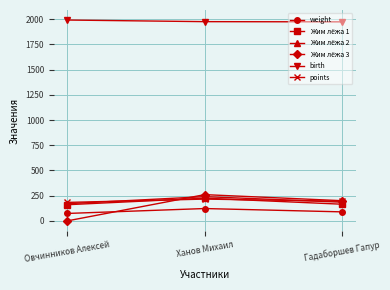

What is the spread (max minus min) of values at Гадаборшев Гапур?

1884.9